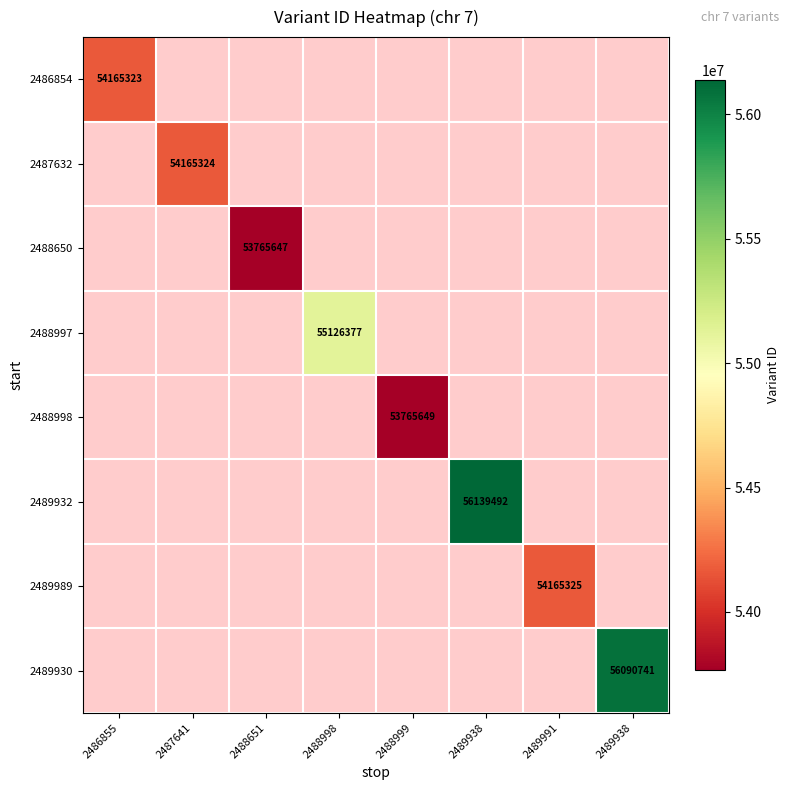

How many categories are shown in the chart?

8